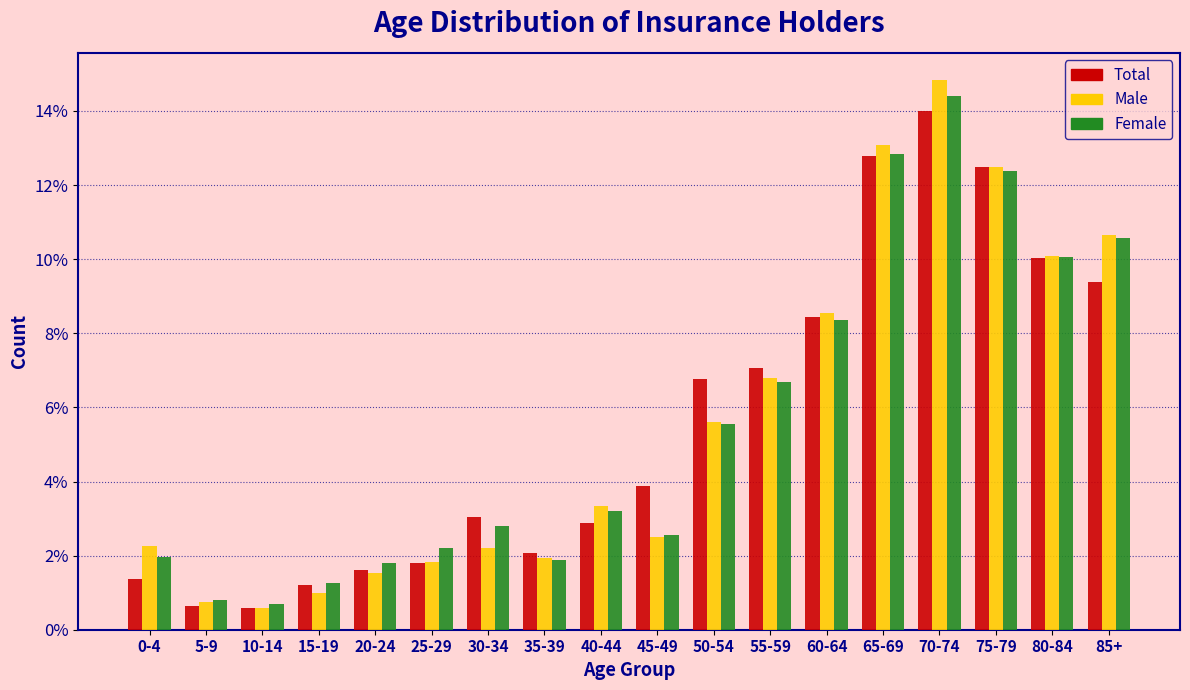

The Male series shows 0.7 at 5-9. True or false?

True